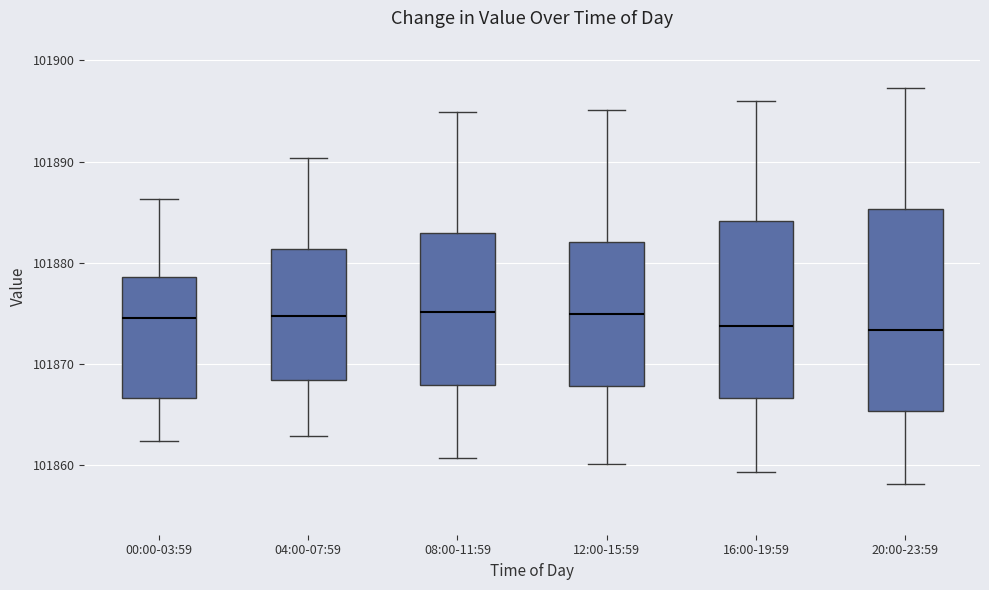

Reading left to right, read every box against the y-axis: the position of its median line, the range the box covers, and the ends of its whiskers. The values are not printed on the chart, so give them approximately, as read against the axis.

00:00-03:59: median 101875, box 101867 to 101879, whiskers 101862 to 101886
04:00-07:59: median 101875, box 101868 to 101881, whiskers 101863 to 101890
08:00-11:59: median 101875, box 101868 to 101883, whiskers 101861 to 101895
12:00-15:59: median 101875, box 101868 to 101882, whiskers 101860 to 101895
16:00-19:59: median 101874, box 101867 to 101884, whiskers 101859 to 101896
20:00-23:59: median 101873, box 101865 to 101885, whiskers 101858 to 101897